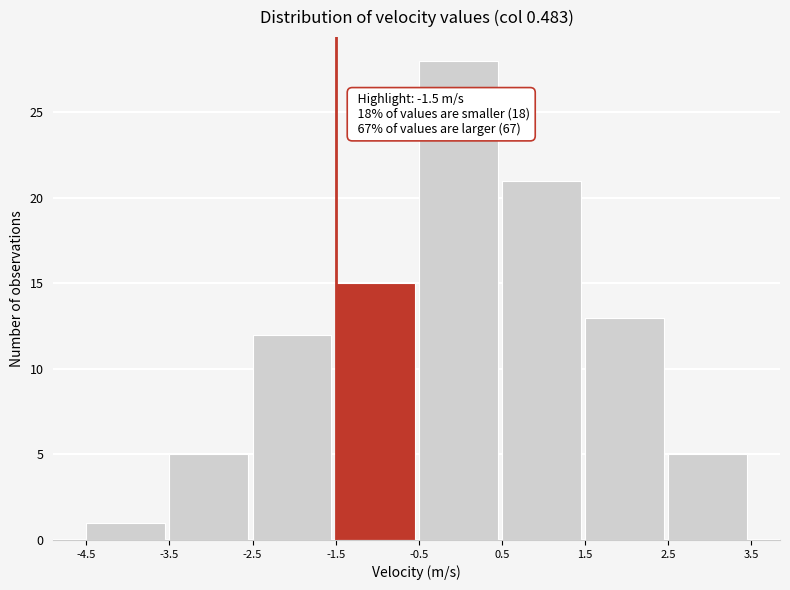

Which range on the x-axis has the tallest bar?

-0.5 to 0.5